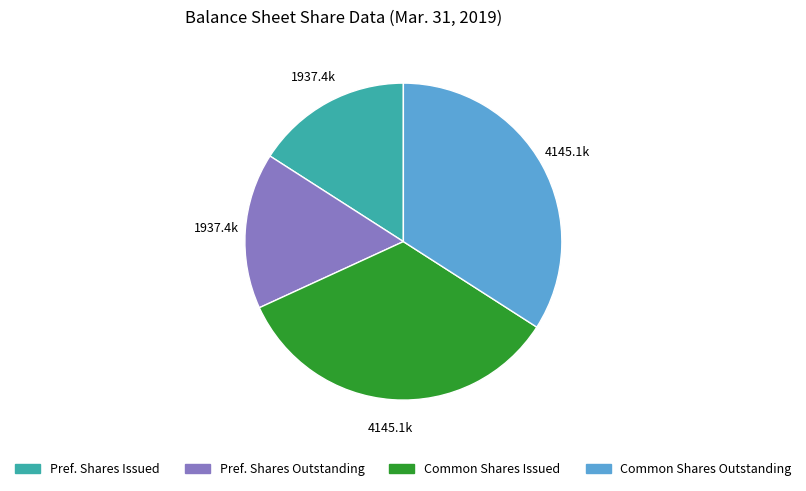

Is there a majority slice in this chart?

No